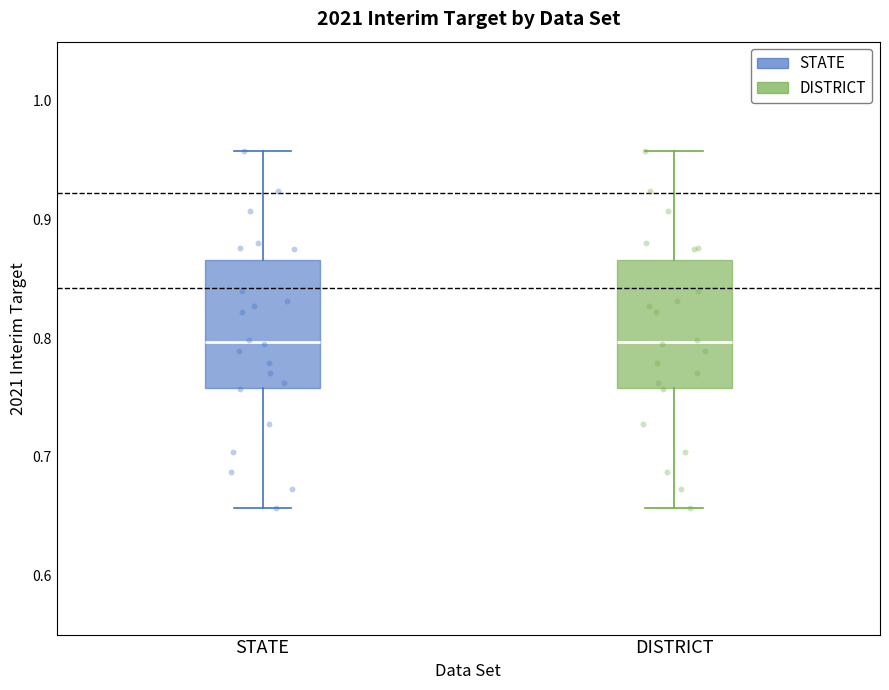

Where does the median line of the box for DISTRICT sit on the y-axis? The values are not printed on the chart, so give them approximately, as read against the axis.

0.80